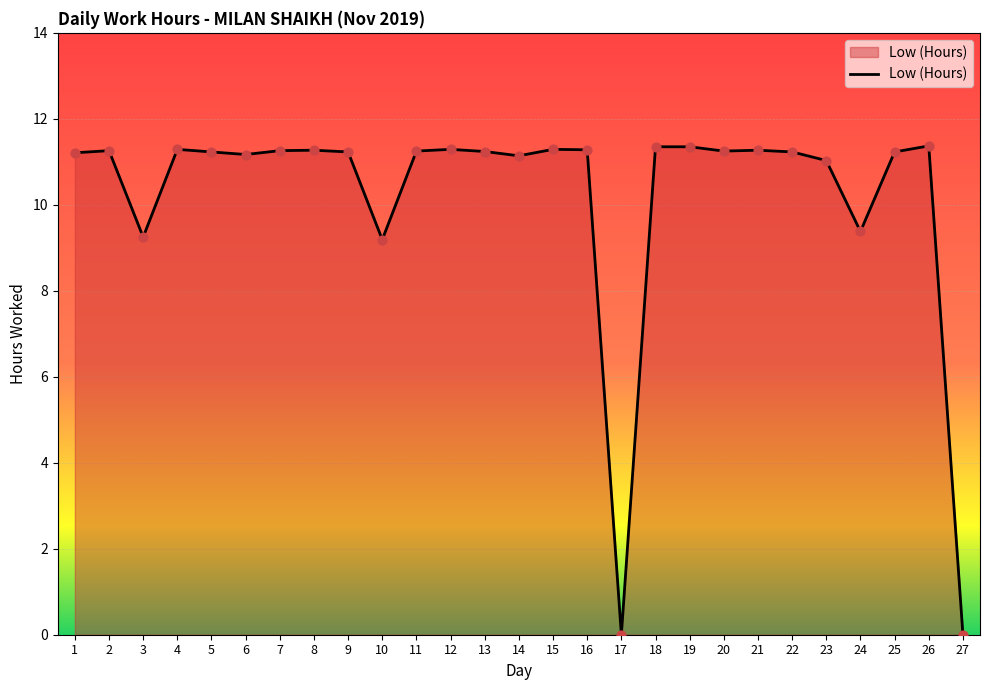

What is the ratio of the value at 5 to the value at 13?

1.0